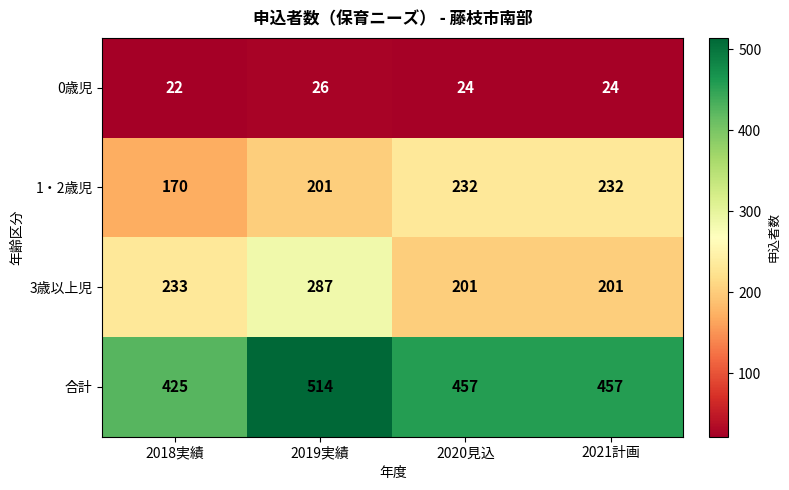

What value does the 3歳以上児 series have at 2019実績?

287